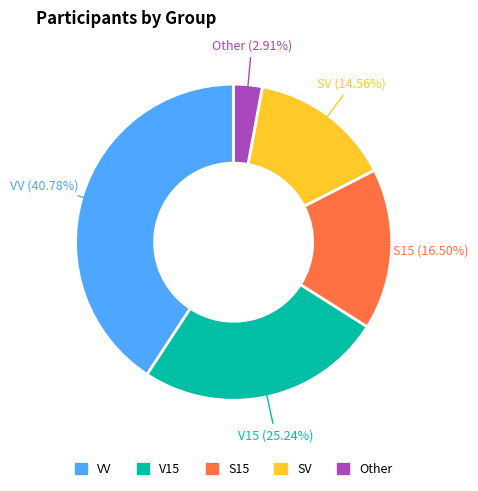

What is the smallest slice in the pie chart?

Other